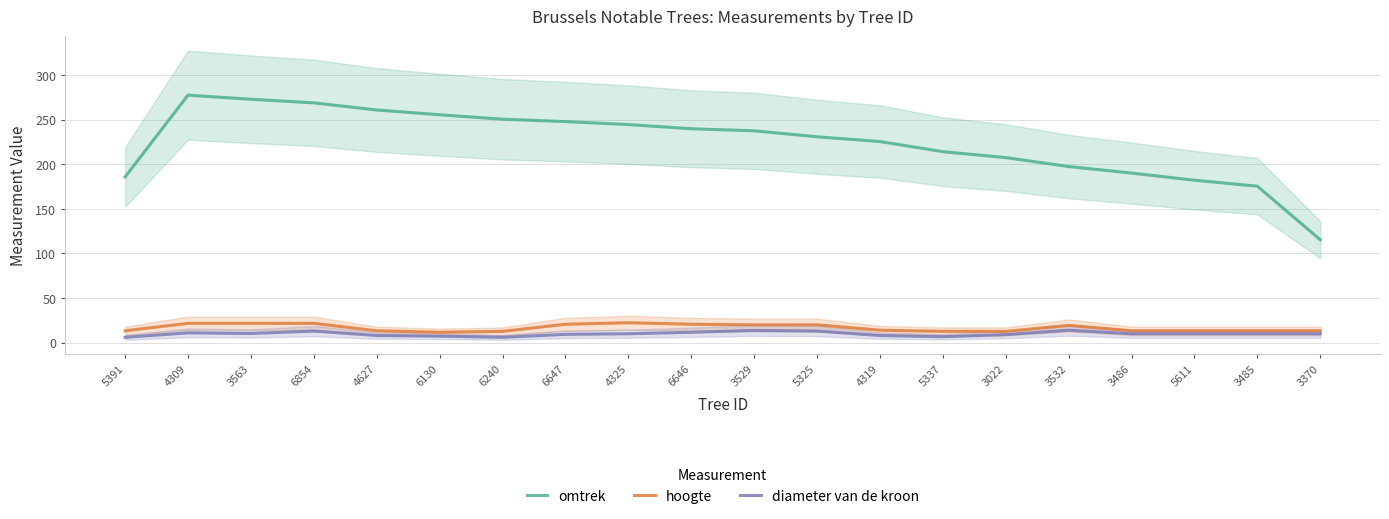

What are all the series names shown in the legend?

omtrek, hoogte, diameter van de kroon